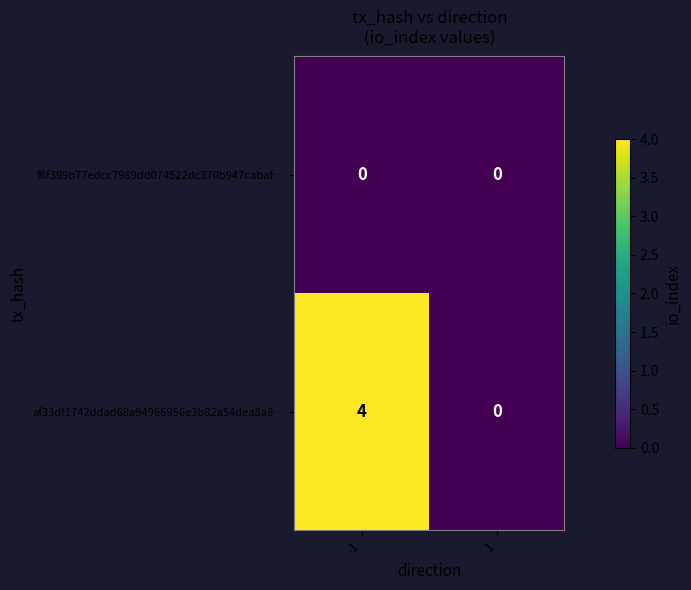

At which category does the chart reach its peak across all series?

-1